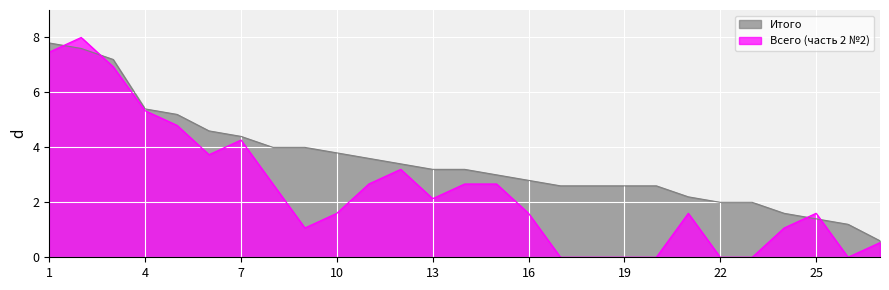

Where is the first local minimum for Всего (часть 2 №2)?

6